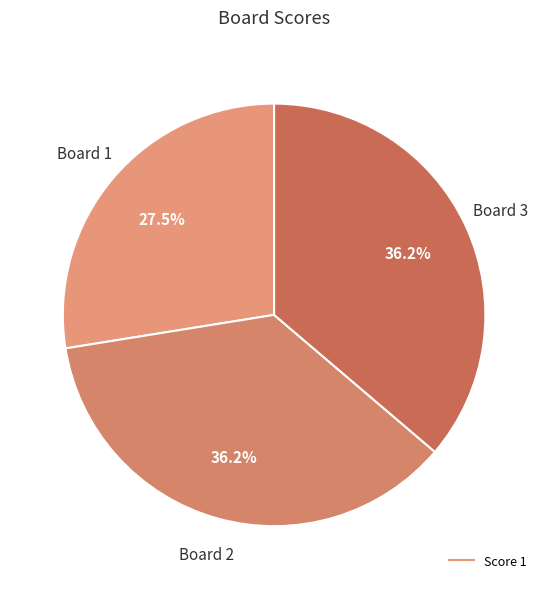

Is there any slice that represents more than half of the pie?

No